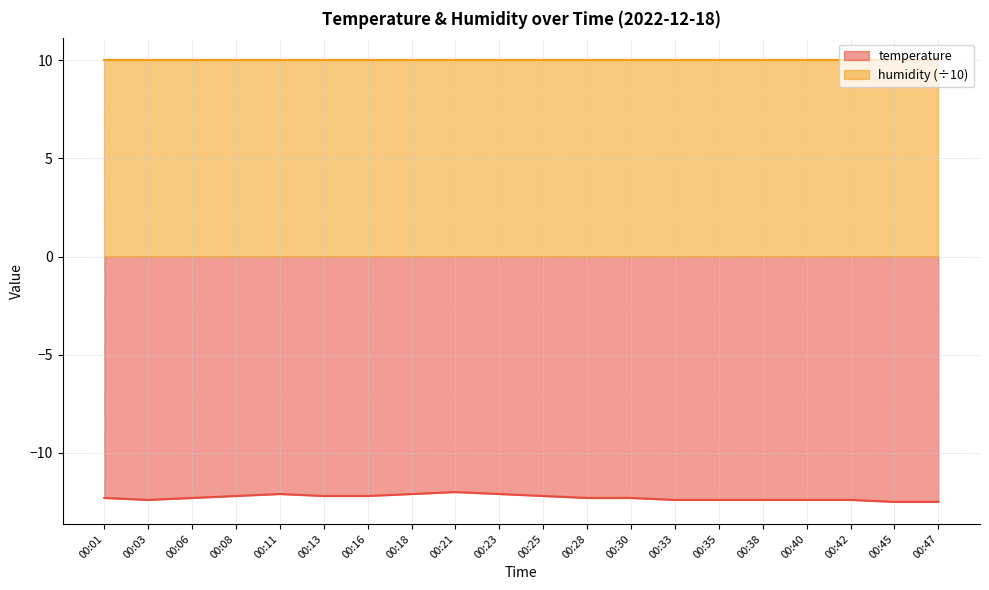

What is the sum of all values?

-245.7